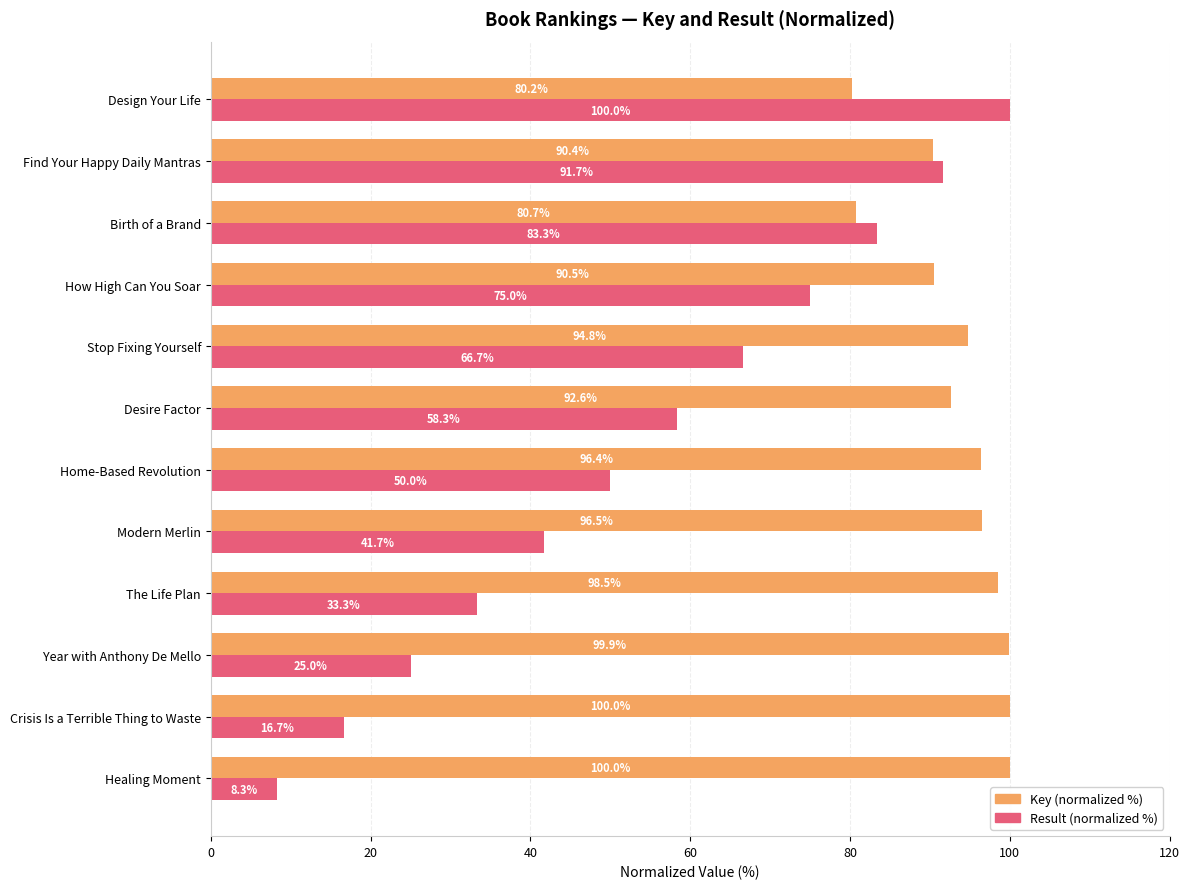

Is the value of Key (normalized %) at The Life Plan greater than the value of Result (normalized %) at Design Your Life?

No